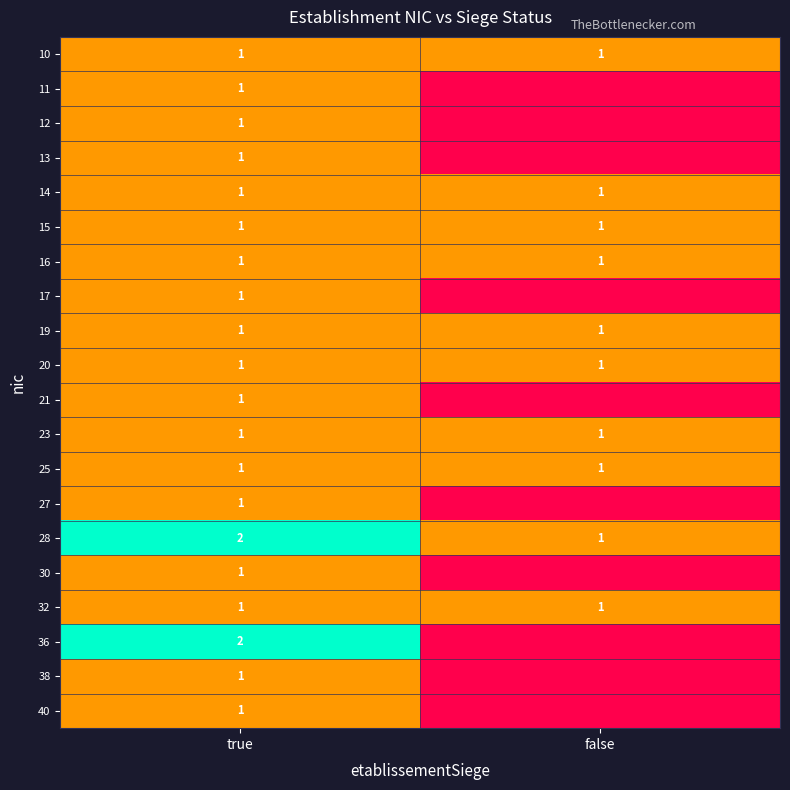

True or false: 11 has a value of 1 at true.

True